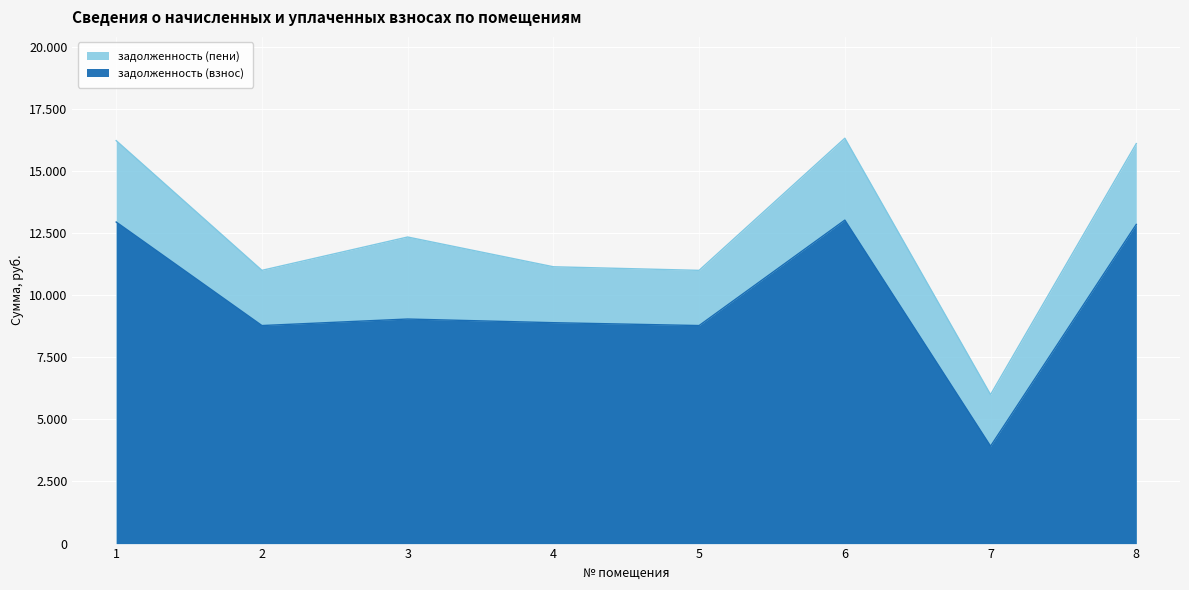

The задолженность (пени) series shows 5917.5 at 5. True or false?

False